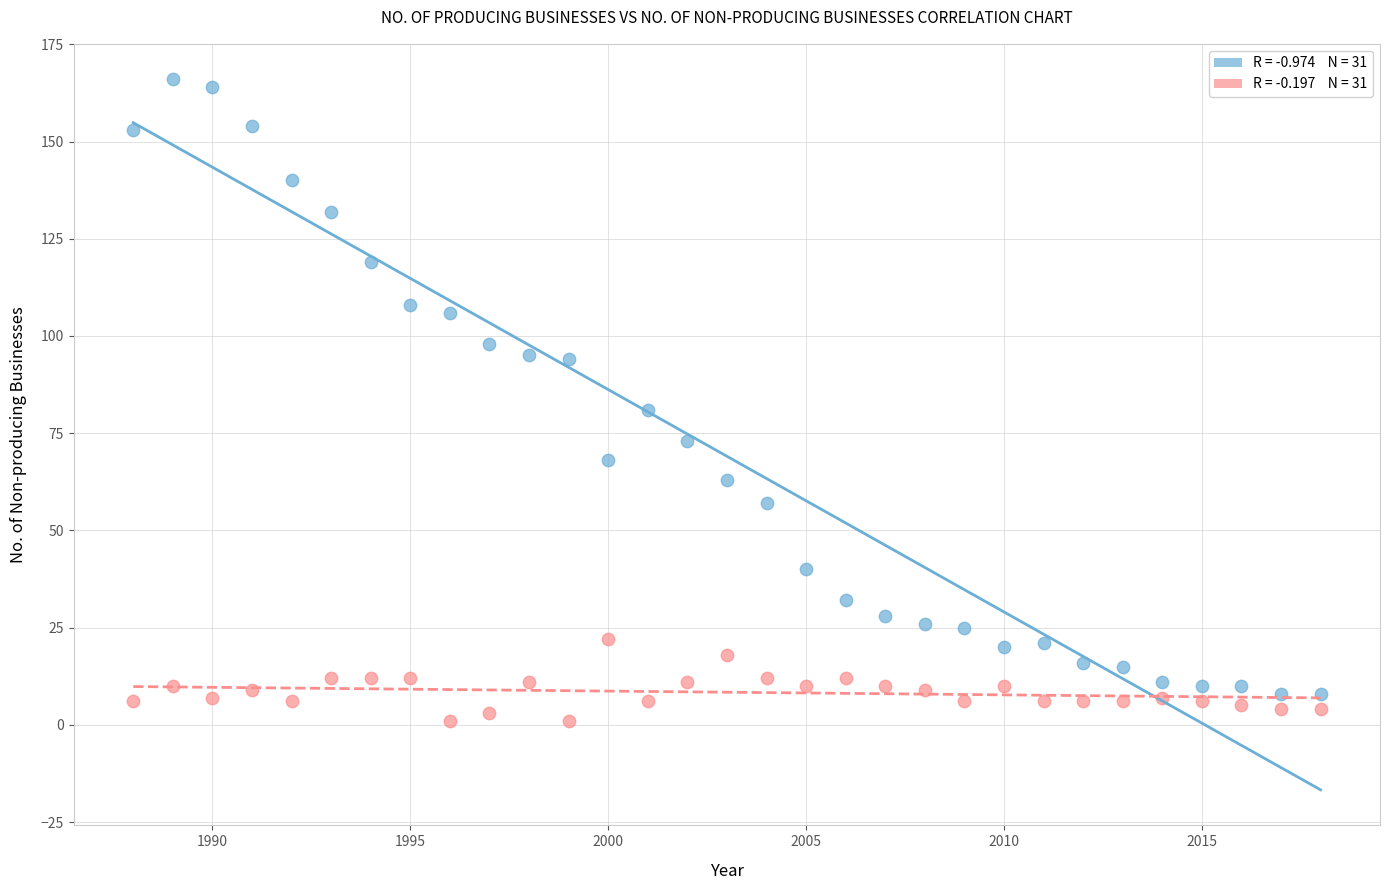

Across all data points, what is the range of X values (max minus min)?

30